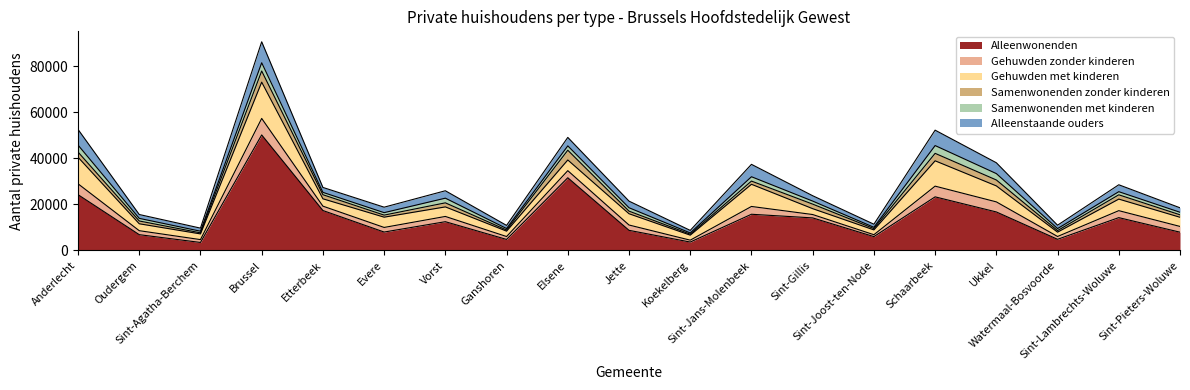

Which has a higher value, Jette or Sint-Gillis?

Sint-Gillis